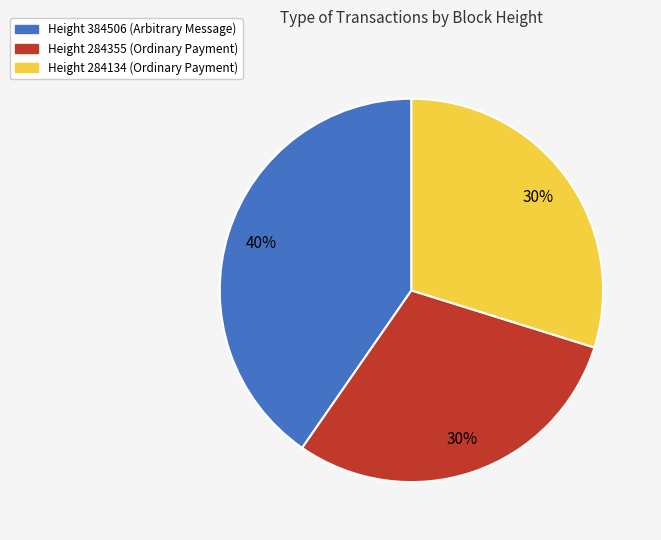

How many slices are in this pie chart?

3